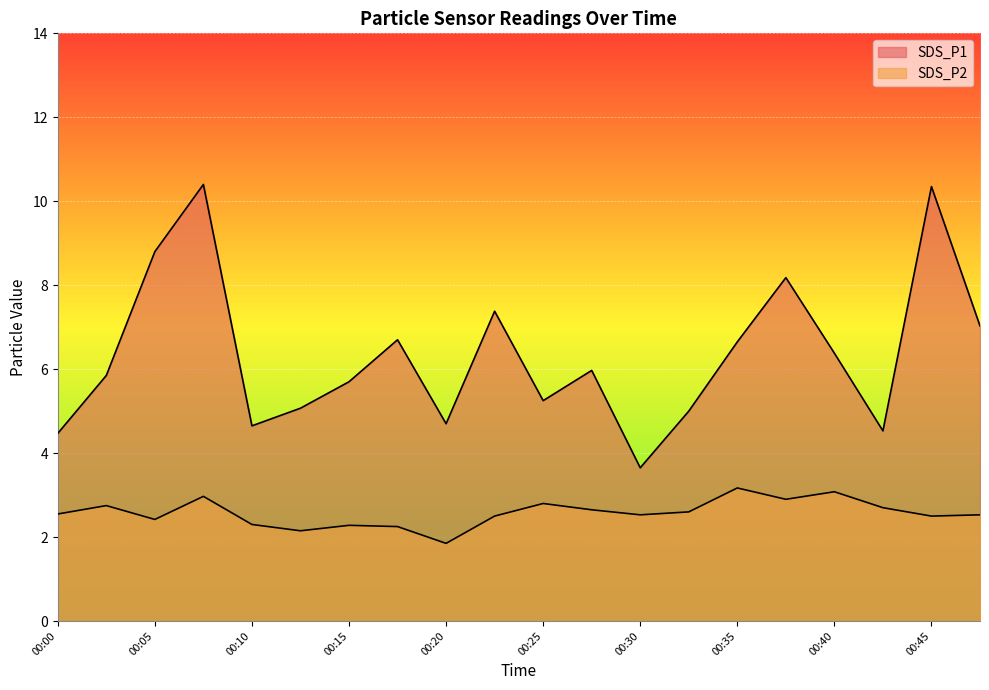

What is the minimum value shown in the chart?

1.9